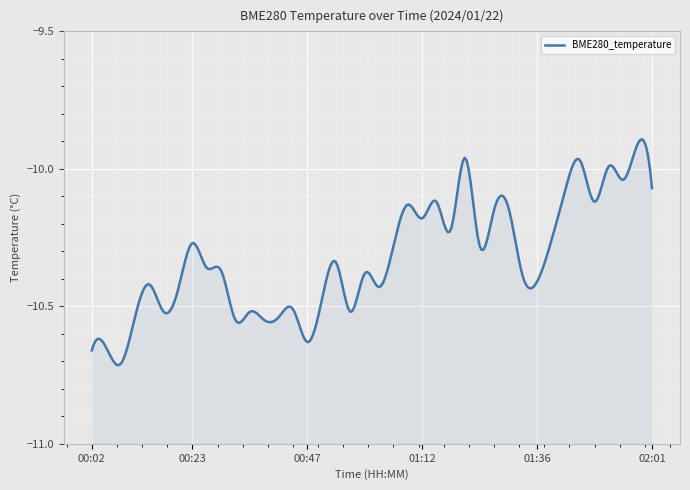

How many categories are shown in the chart?

40